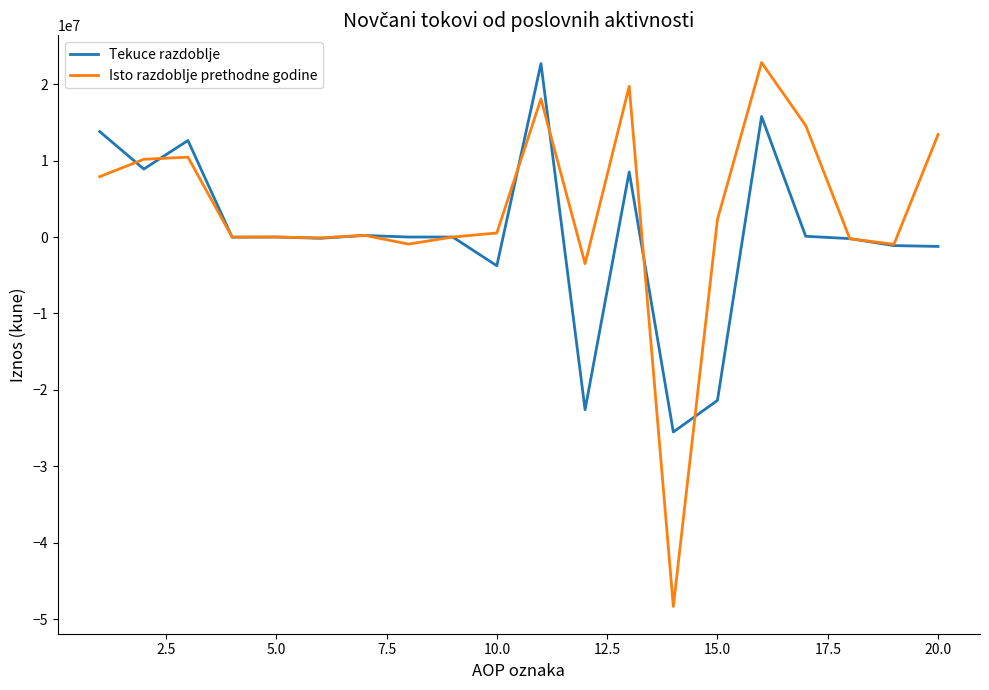

List the series in order of their overall mean, lowest first.

Tekuce razdoblje, Isto razdoblje prethodne godine